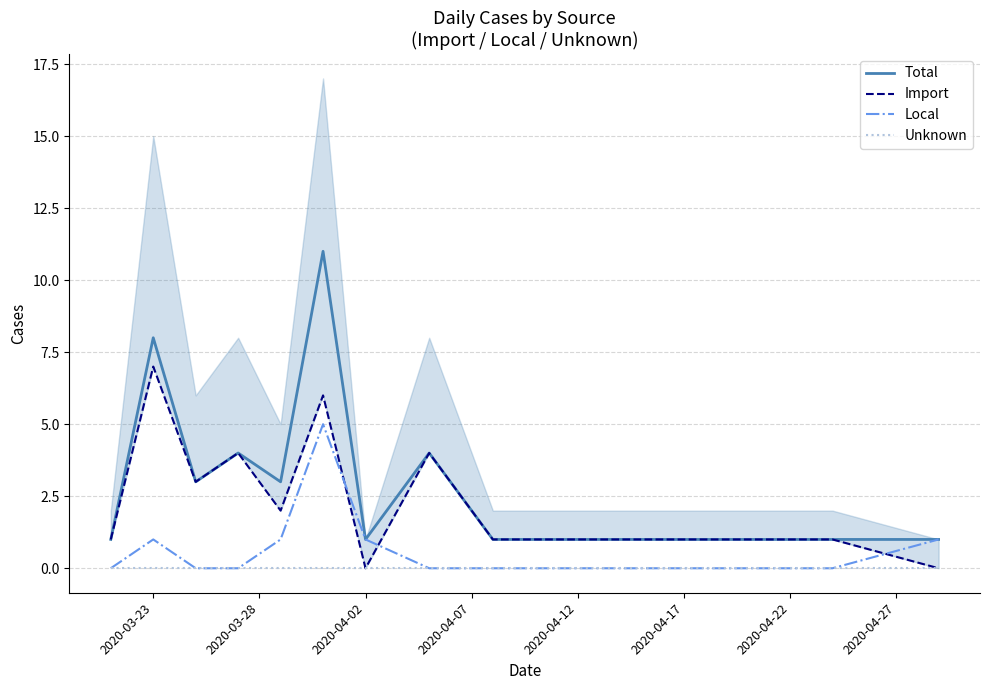

True or false: Total and Unknown intersect in this chart.

False